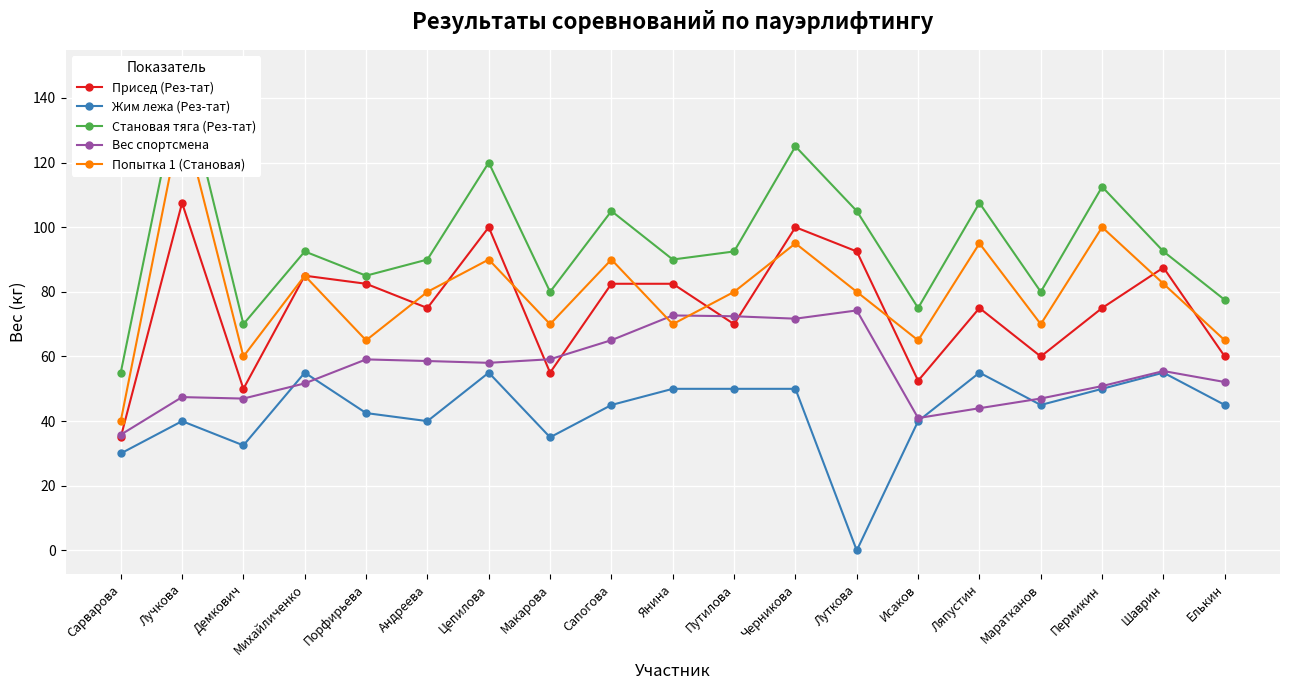

Reading left to right, what are all the values shown in this chart?

Присед (Рез-тат): 35.0	107.5	50.0	85.0	82.5	75.0	100.0	55.0	82.5	82.5	70.0	100.0	92.5	52.5	75.0	60.0	75.0	87.5	60.0
Жим лежа (Рез-тат): 30.0	40.0	32.5	55.0	42.5	40.0	55.0	35.0	45.0	50.0	50.0	50.0	0.0	40.0	55.0	45.0	50.0	55.0	45.0
Становая тяга (Рез-тат): 55.0	147.5	70.0	92.5	85.0	90.0	120.0	80.0	105.0	90.0	92.5	125.0	105.0	75.0	107.5	80.0	112.5	92.5	77.5
Вес спортсмена: 35.8	47.4	47.0	51.7	59.1	58.6	58.0	59.1	65.0	72.7	72.5	71.7	74.2	41.0	44.0	47.0	50.9	55.5	52.1
Попытка 1 (Становая): 40.0	135.0	60.0	85.0	65.0	80.0	90.0	70.0	90.0	70.0	80.0	95.0	80.0	65.0	95.0	70.0	100.0	82.5	65.0